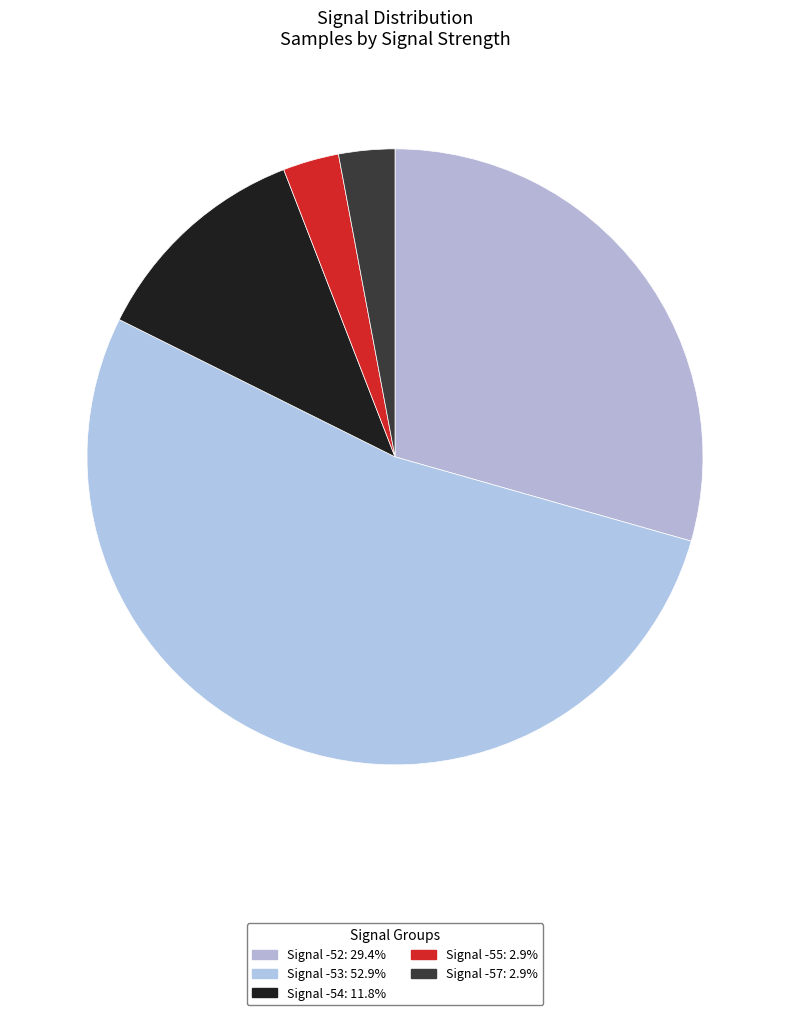

How many segments does this pie chart have?

5